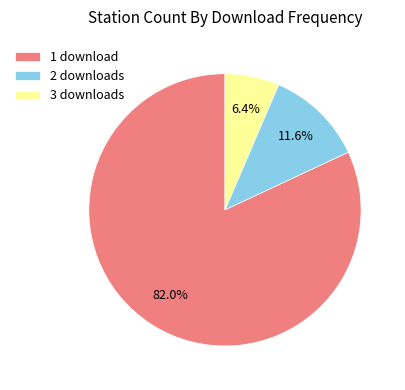

Count the number of slices in the pie.

3